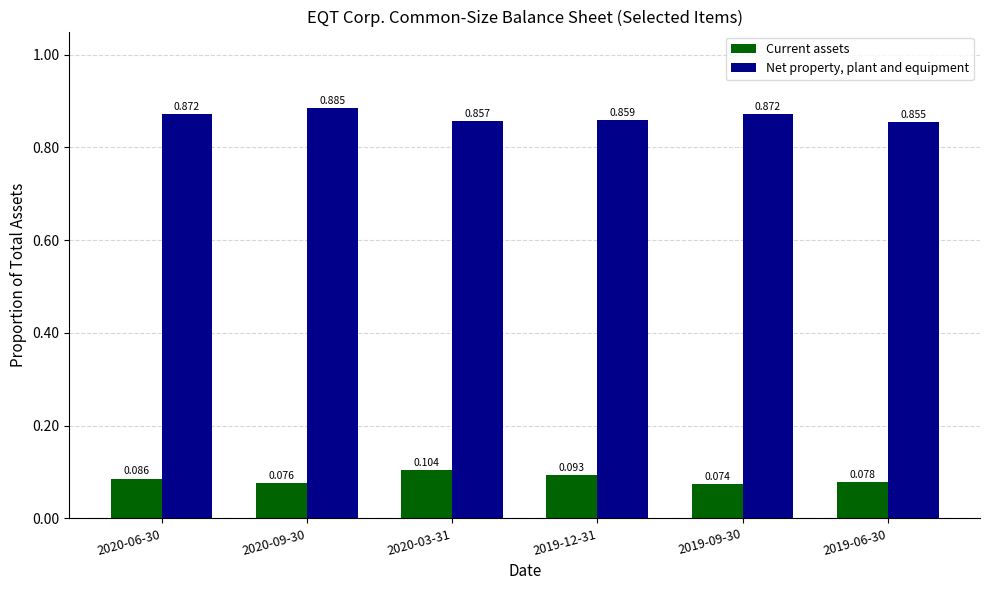

How many groups of bars are there?

6